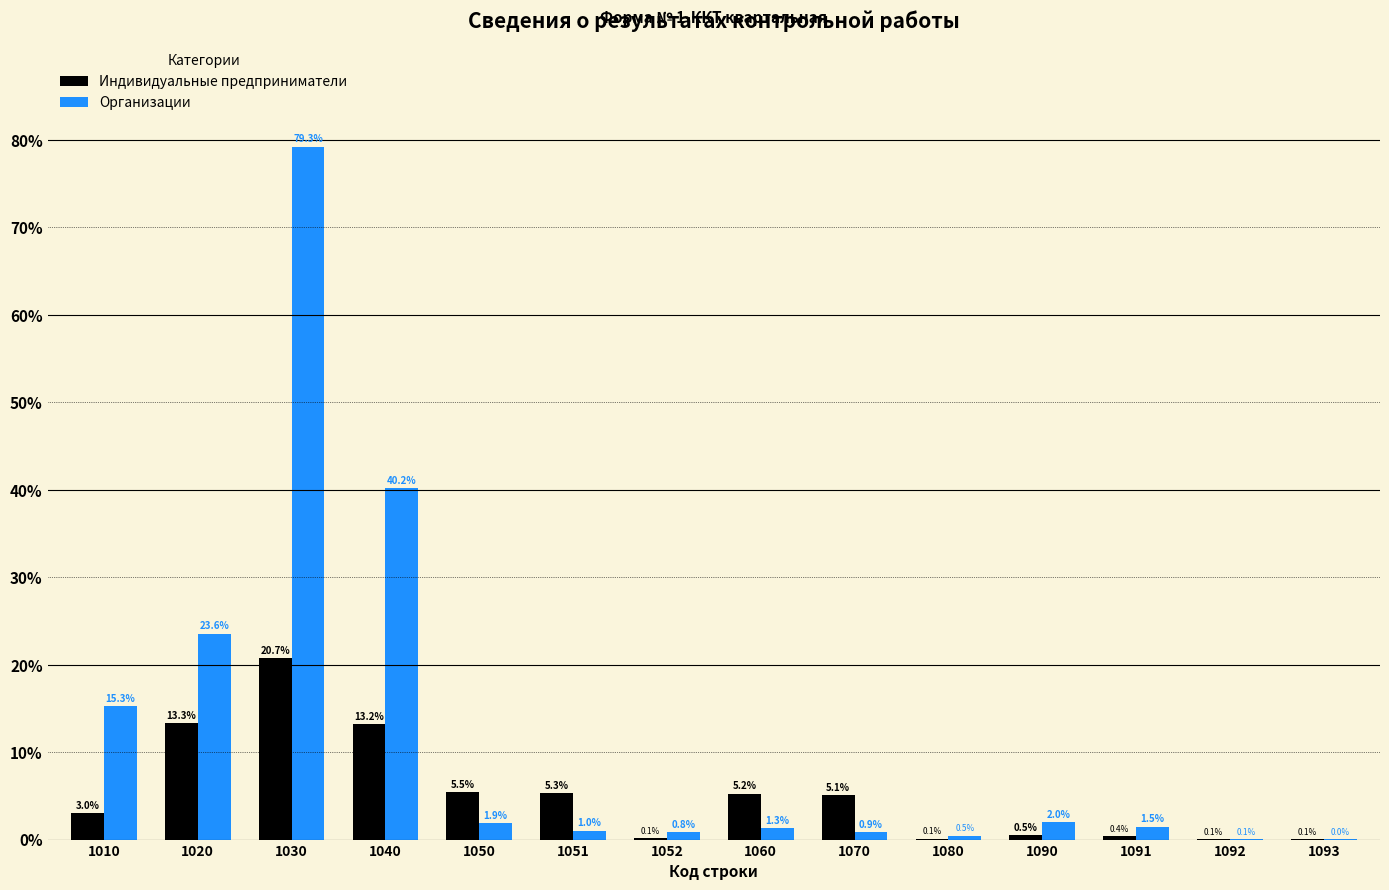

The value of Организации at 1090 is 2.0. True or false?

True